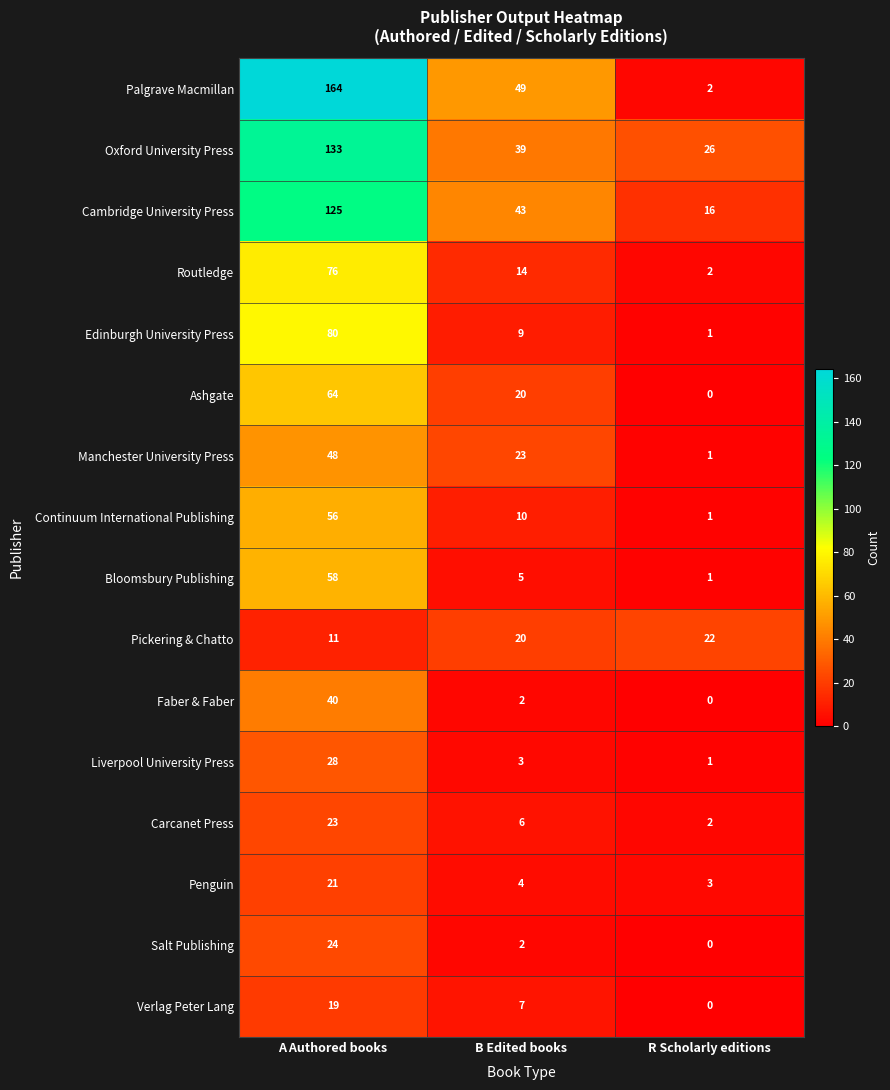

At which category is the sum across all series the highest?

A Authored books